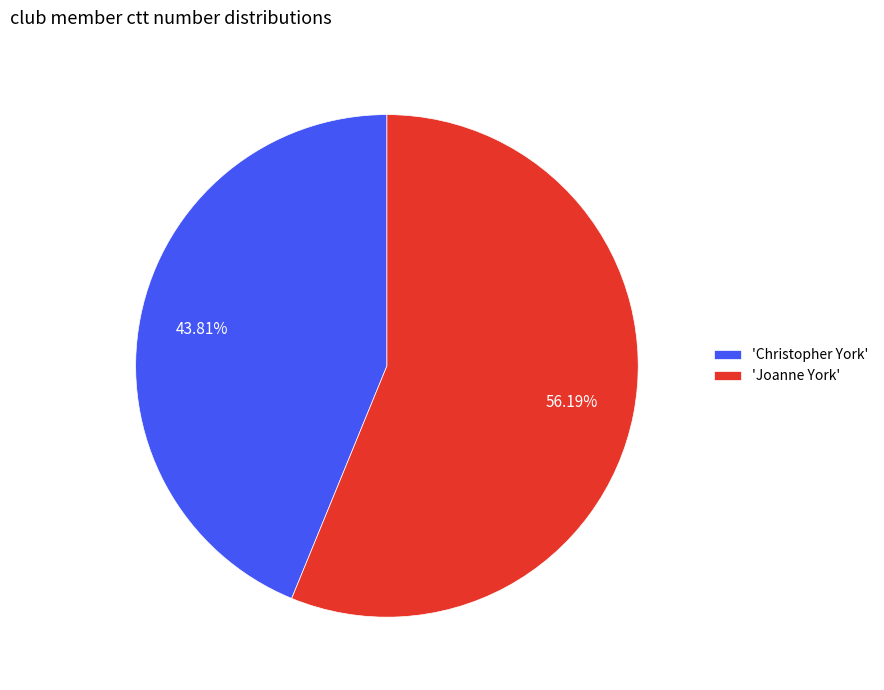

Rank the categories by value from highest to lowest.

'Joanne York', 'Christopher York'